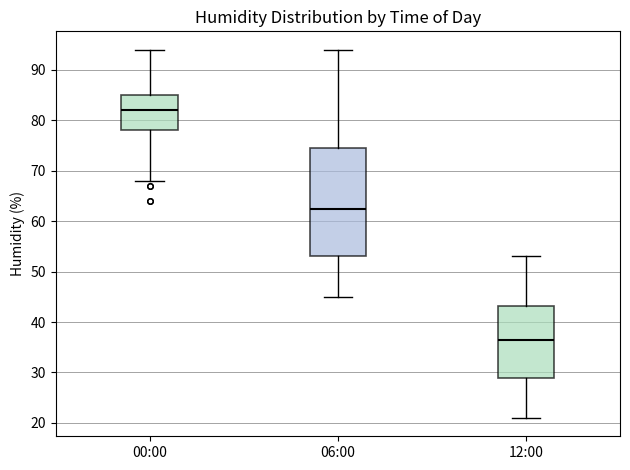

Which box is the tallest, from its lower edge to its upper edge?

06:00